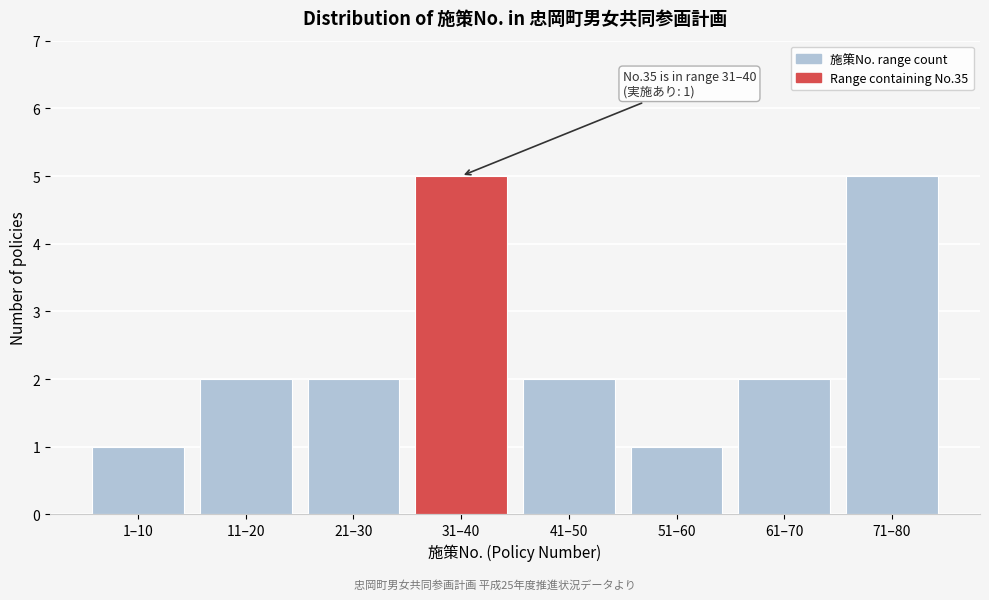

Reading left to right, list all the values displayed in this chart.

1	2	2	5	2	1	2	5